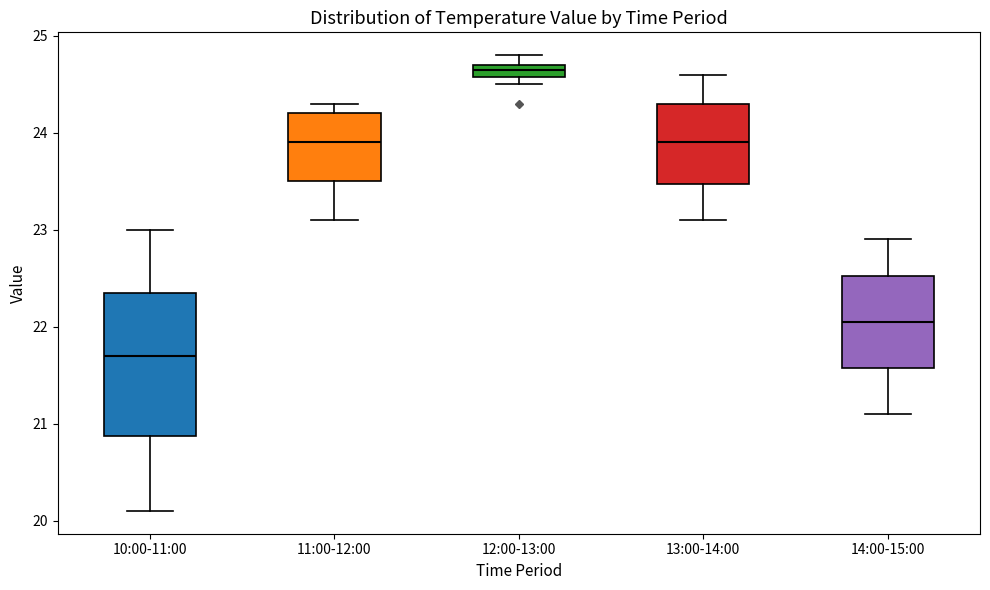

Where does the lower whisker of the box for 11:00-12:00 end on the y-axis? The values are not printed on the chart, so give them approximately, as read against the axis.

23.1